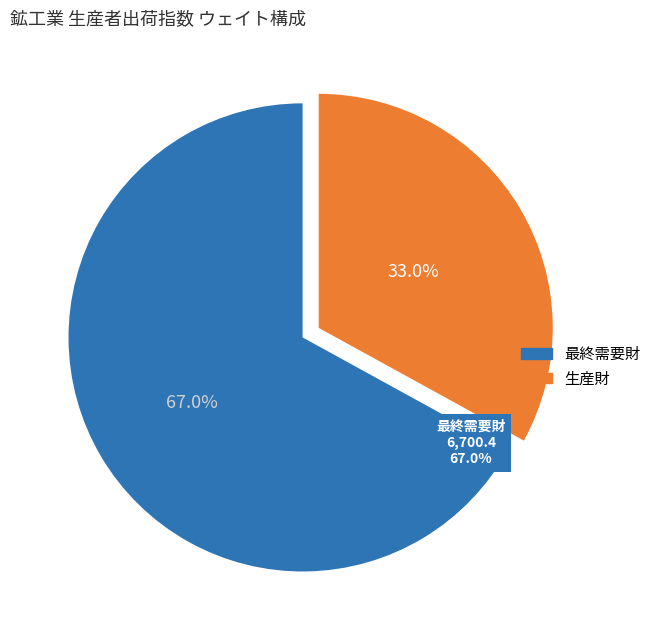

How many slices are in this pie chart?

2